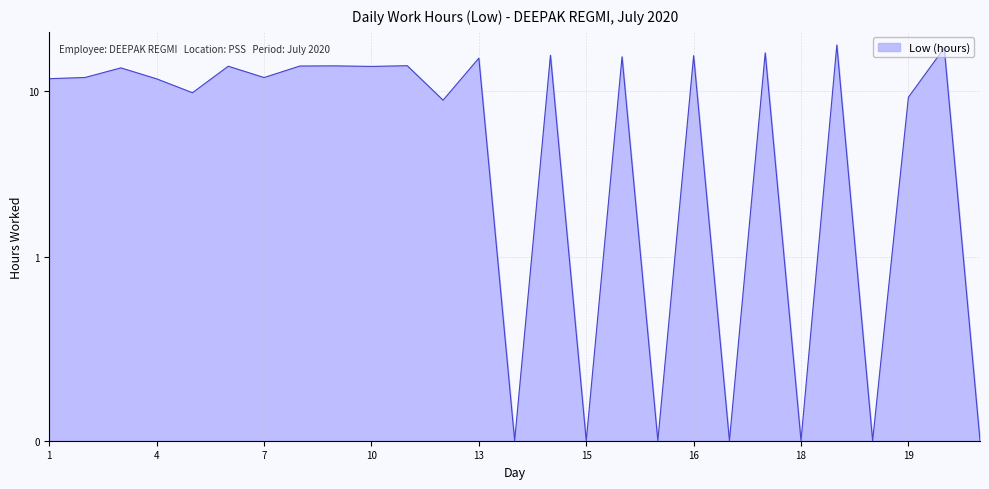

List the labels in order of value, largest first.

18, 20, 17, 14, 16, 15, 13, 11, 9, 8, 6, 10, 3, 2, 7, 1, 4, 5, 19, 12, 14, 15, 16, 17, 18, 19, 21